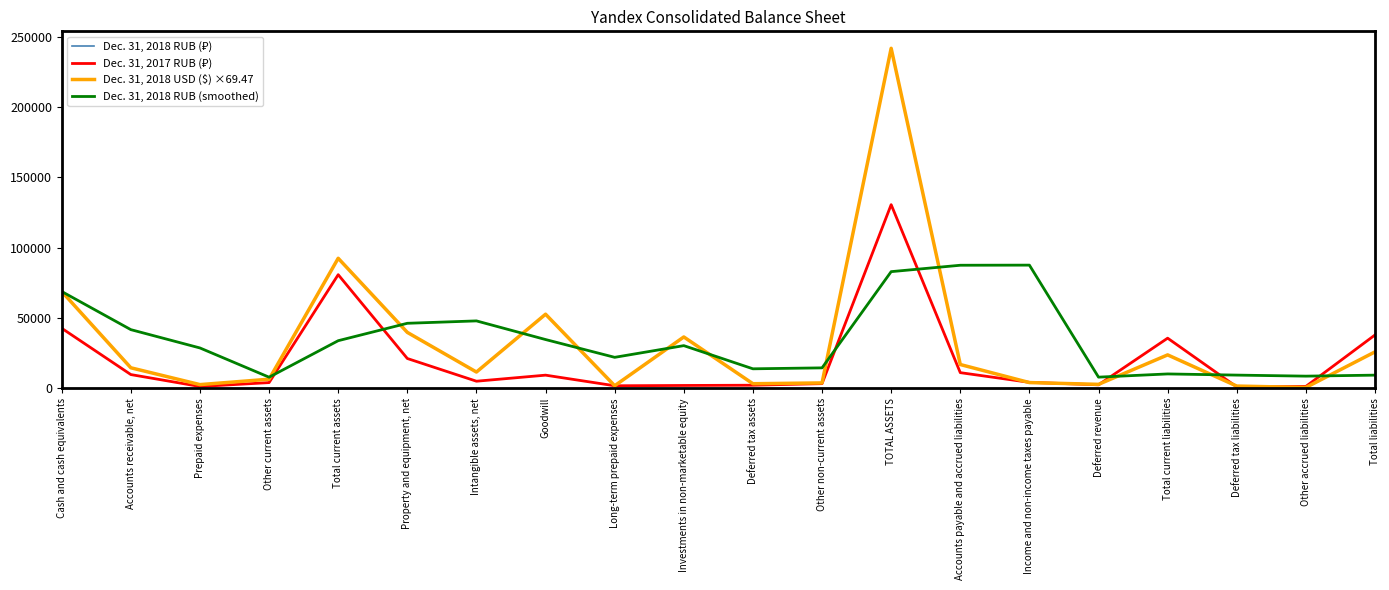

What is the difference between the Dec. 31, 2018 RUB (smoothed) values at Deferred tax liabilities and Long-term prepaid expenses?

12635.3